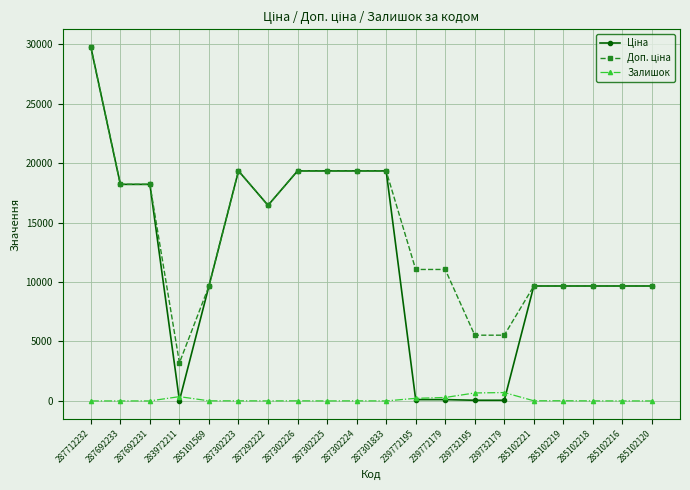

What is the sum of the Залишок values at 285102221 and 287692231?

11.0